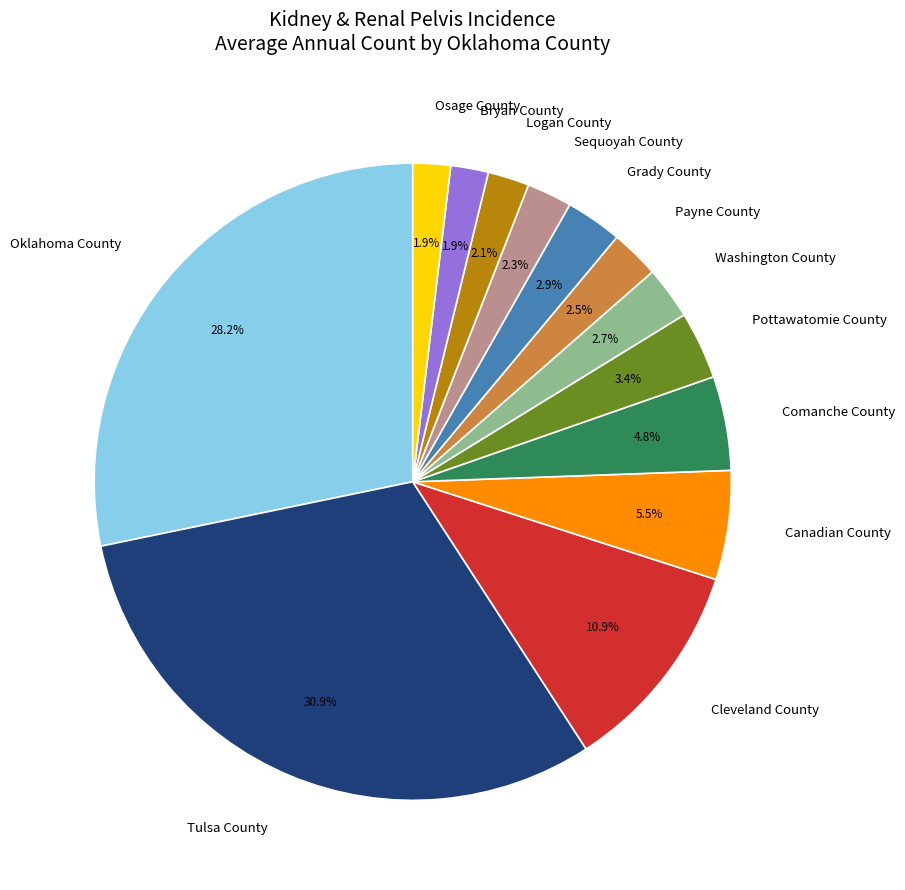

What is the largest slice in the pie chart?

Tulsa County